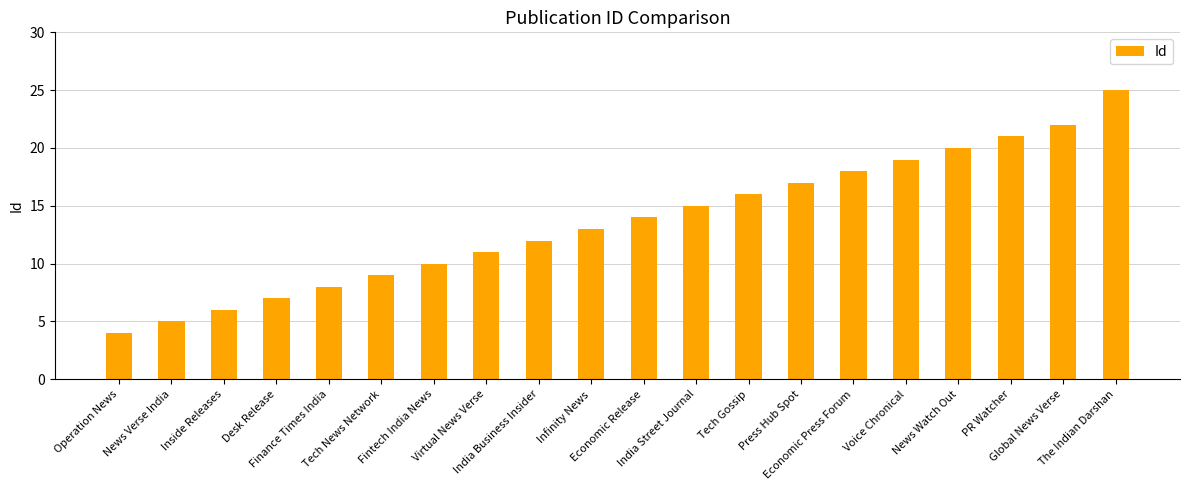

Reading left to right, what are all the values shown in this chart?

Operation News=4	News Verse India=5	Inside Releases=6	Desk Release=7	Finance Times India=8	Tech News Network=9	Fintech India News=10	Virtual News Verse=11	India Business Insider=12	Infinity News=13	Economic Release=14	India Street Journal=15	Tech Gossip=16	Press Hub Spot=17	Economic Press Forum=18	Voice Chronical=19	News Watch Out=20	PR Watcher=21	Global News Verse=22	The Indian Darshan=25